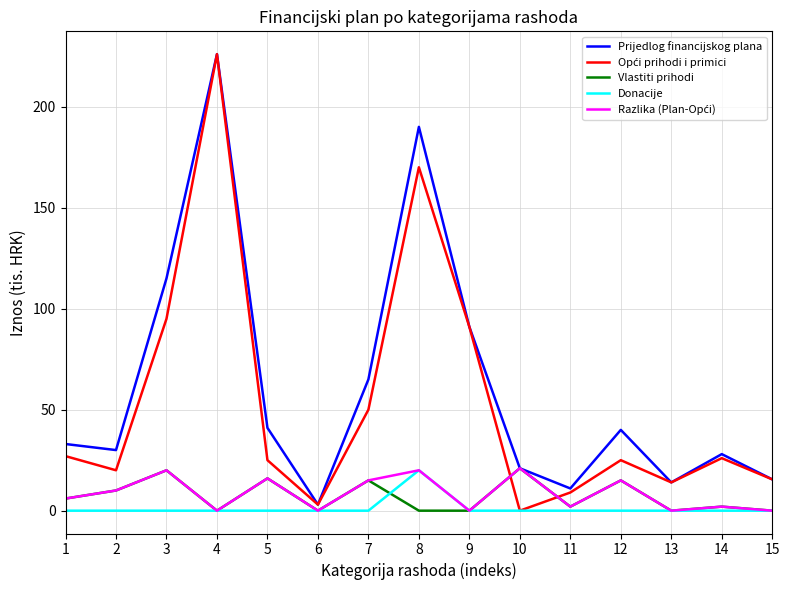

What is the difference between the highest and lowest values at 8?

190.0